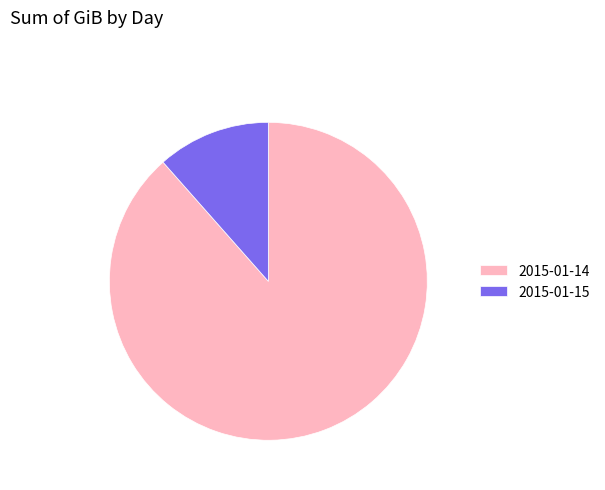

Is the sum of 2015-01-15 and 2015-01-14 greater than half?

Yes